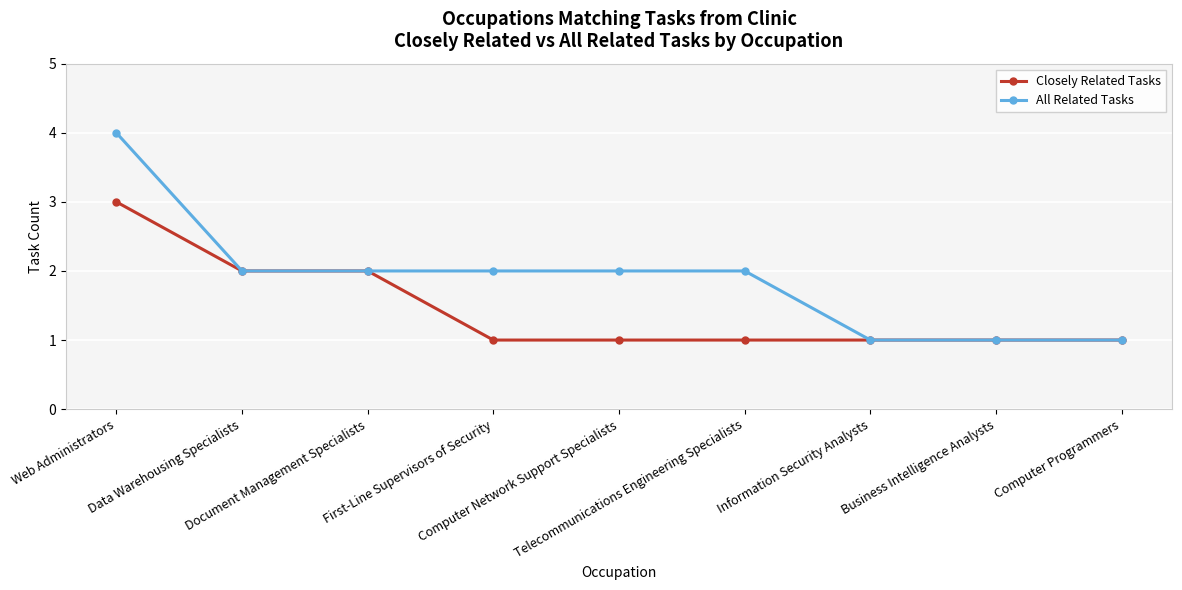

What is the greatest value displayed?

4